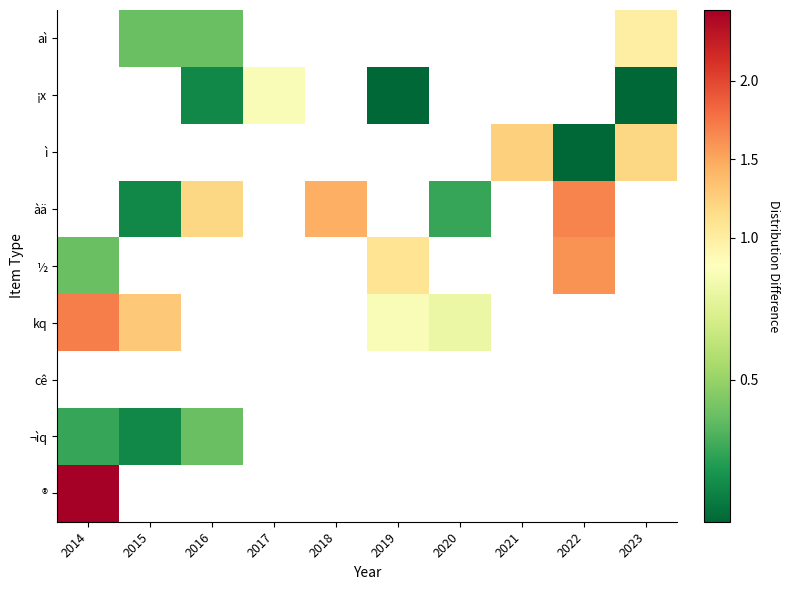

Count the number of data series in this chart.

9